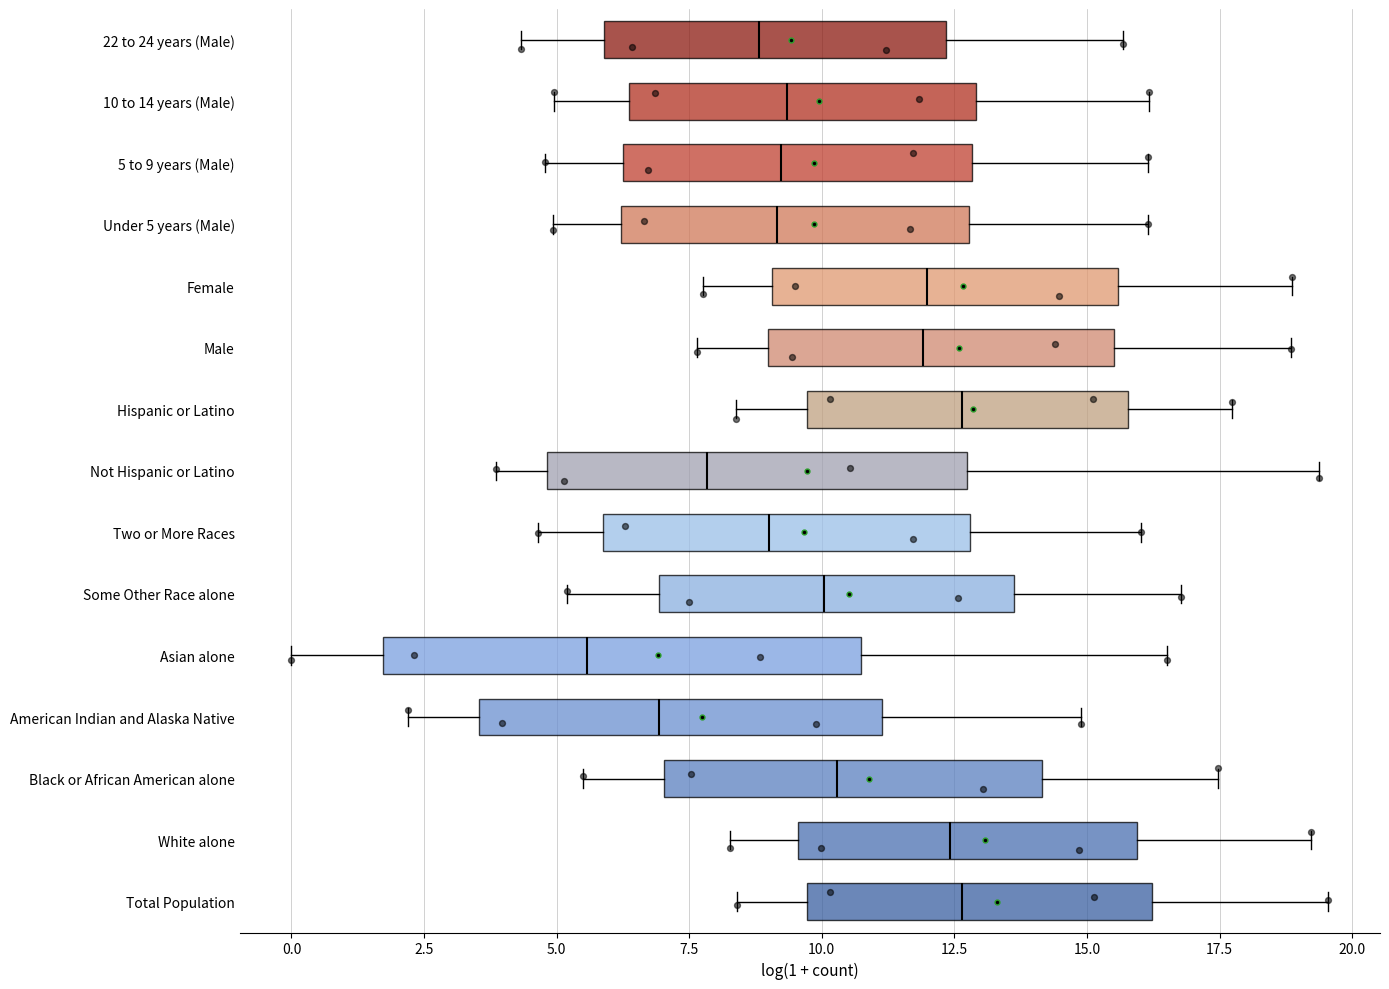

Which box is the widest, from its left edge to its right edge?

Asian alone